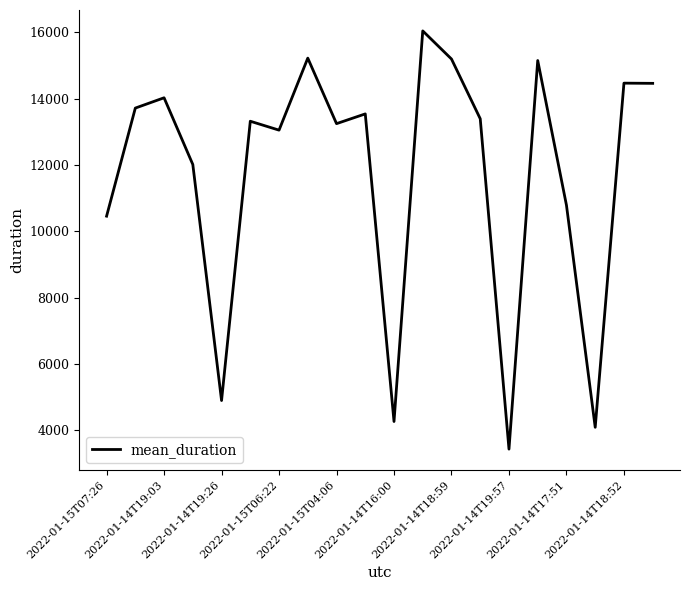

Does the chart have visible grid lines?

No